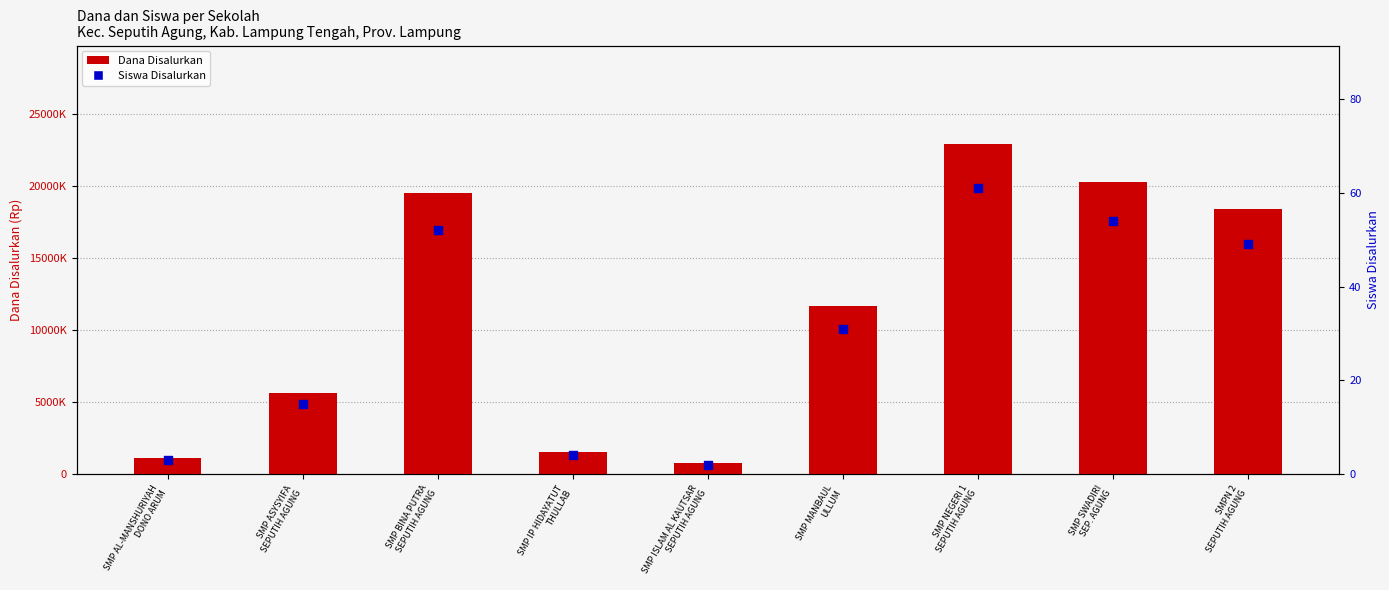

Which series has the widest spread of Y values?

Dana Disalurkan